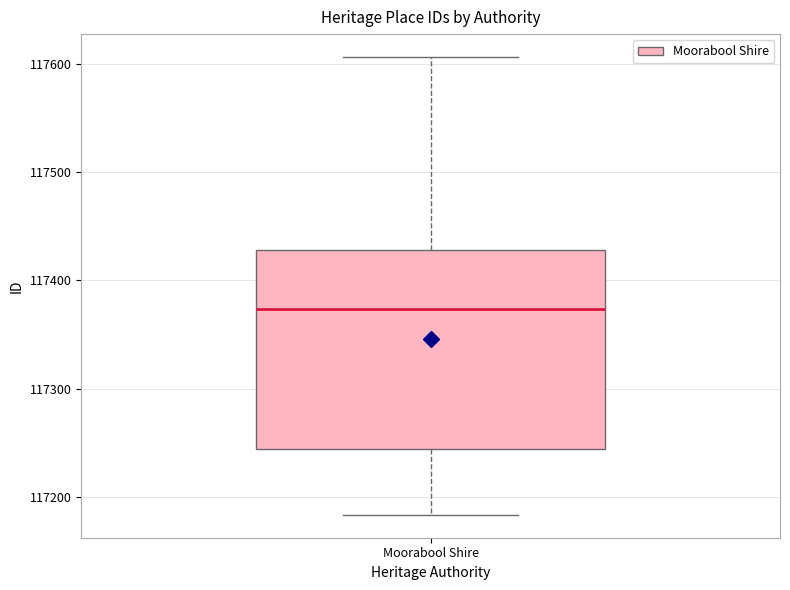

Transcribe this box plot: give where the median line is, the range the box spans, and where the two whiskers end, as read against the y-axis. The values are not printed on the chart, so give them approximately, as read against the axis.

median 117370, box 117250 to 117430, whiskers 117180 to 117610